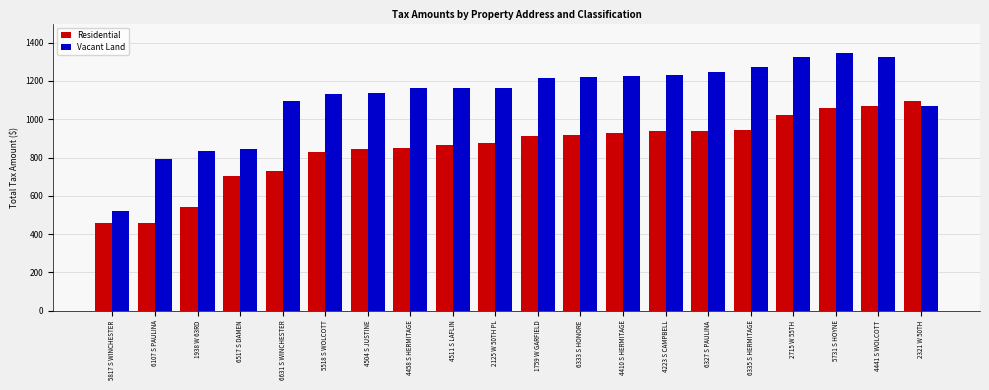

What is the label of the 8th bar from the left?

4458 S HERMITAGE